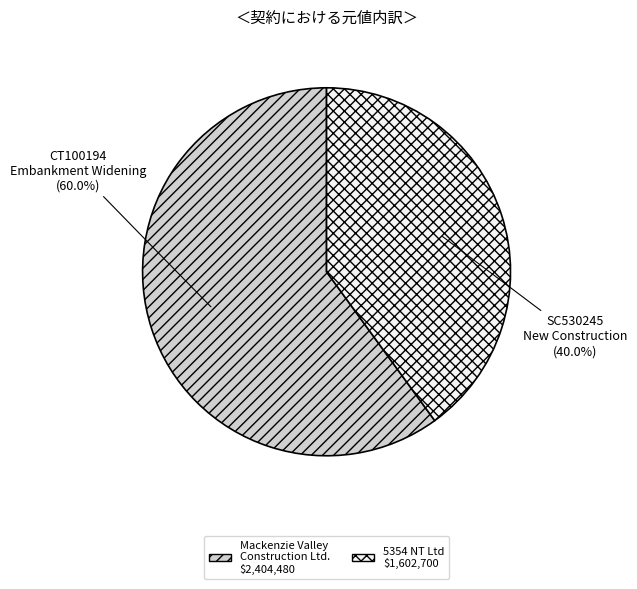

Is there a majority slice in this chart?

Yes